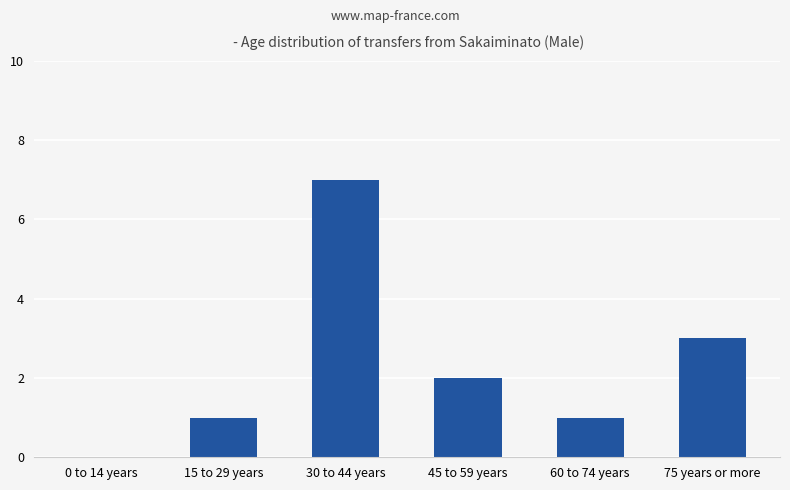

The chart shows a value of 1 at 60 to 74 years. True or false?

True